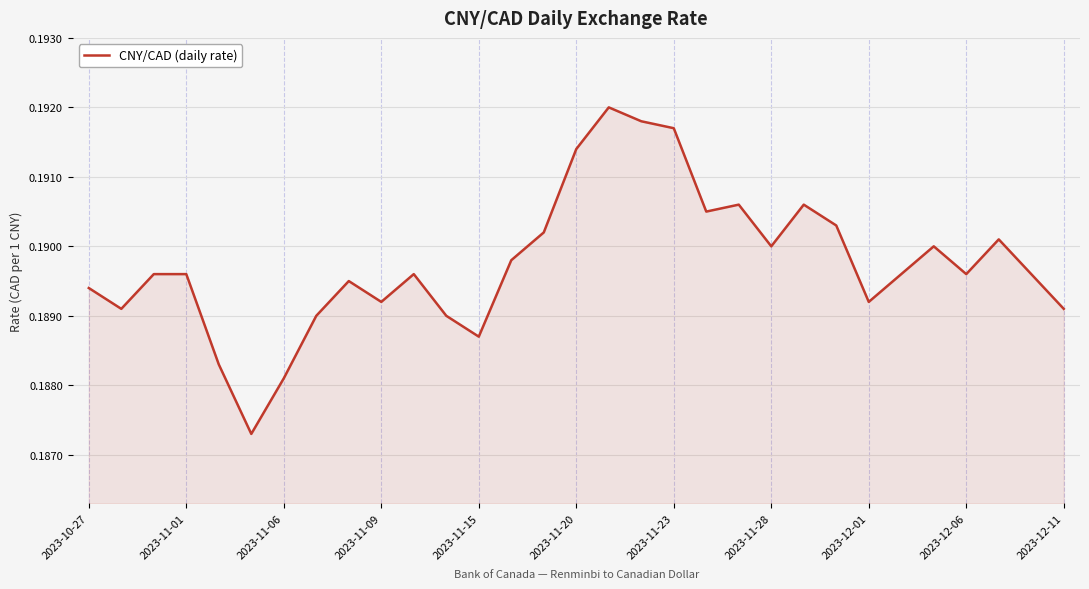

What is the sum of all values?

5.9